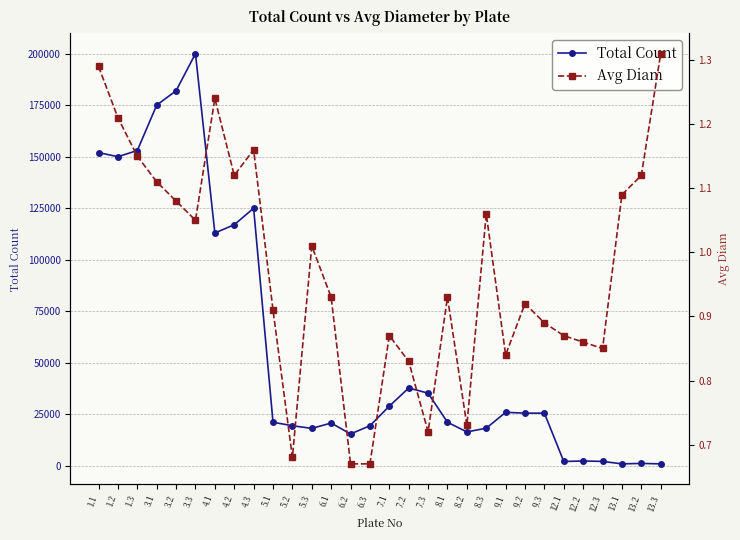

True or false: Total Count and Avg Diam intersect in this chart.

False